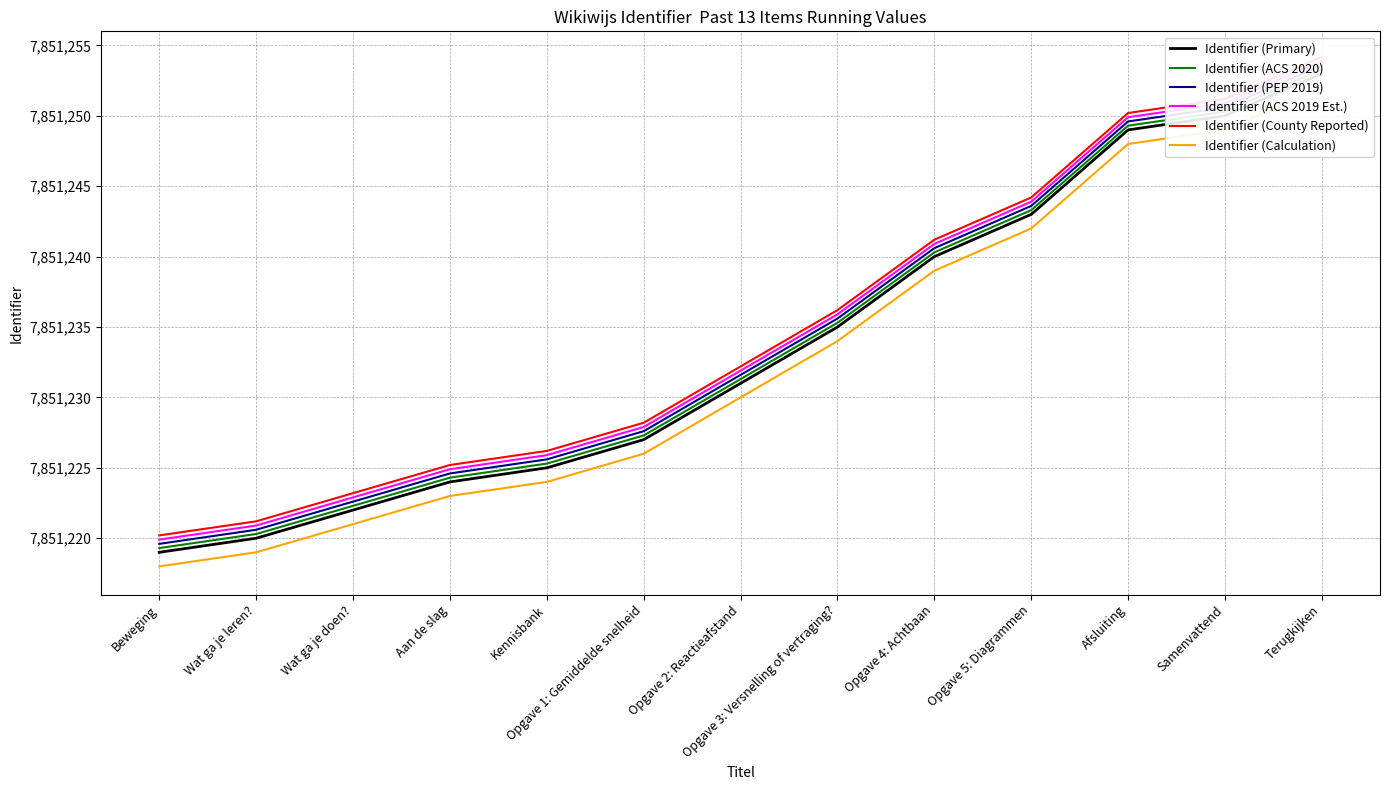

What is the difference between the maximum and minimum values in the Identifier (PEP 2019) series?

34.0